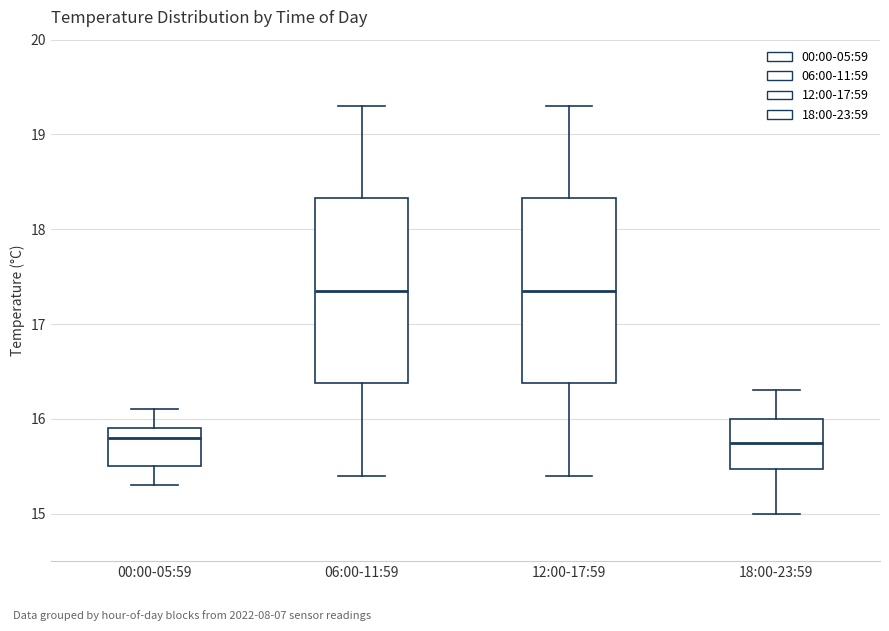

Where is the upper edge of the box for 00:00-05:59 on the y-axis? The values are not printed on the chart, so give them approximately, as read against the axis.

15.9